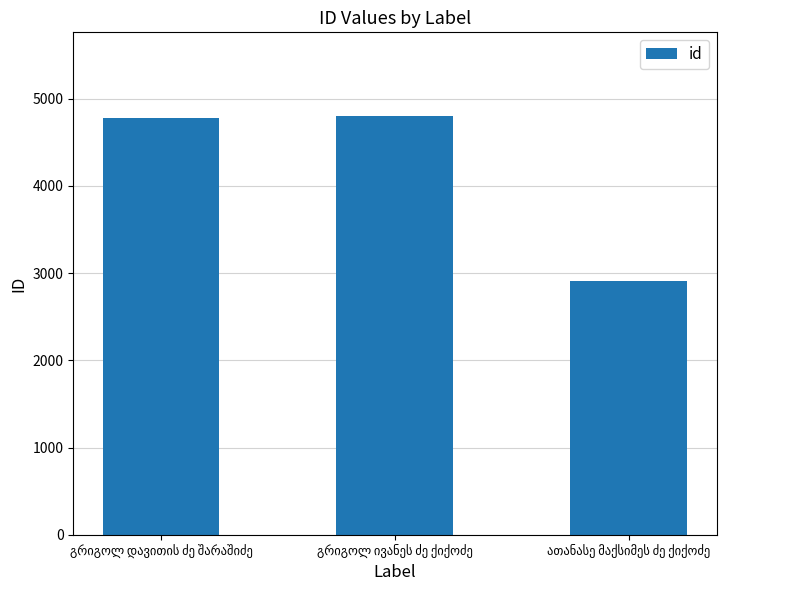

What is the average value?

4162